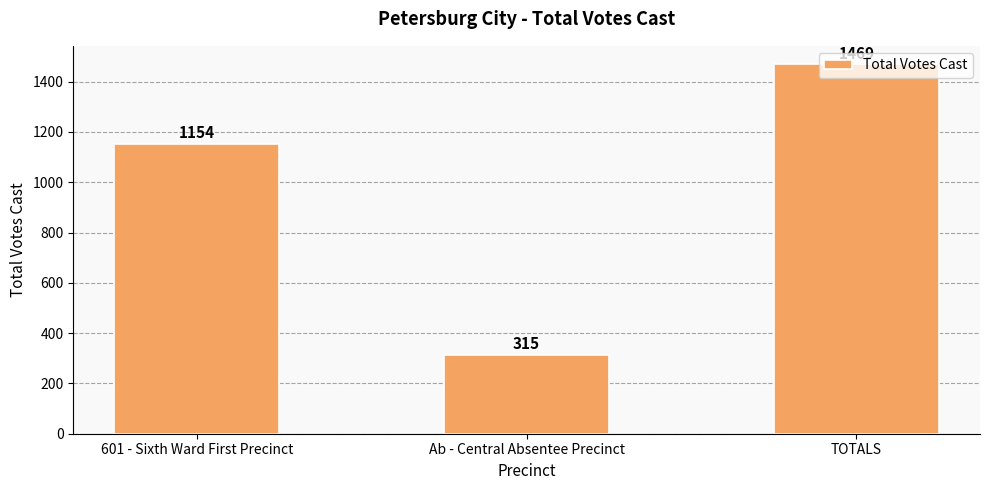

What is the sum of the values at TOTALS and 601 - Sixth Ward First Precinct?

2623